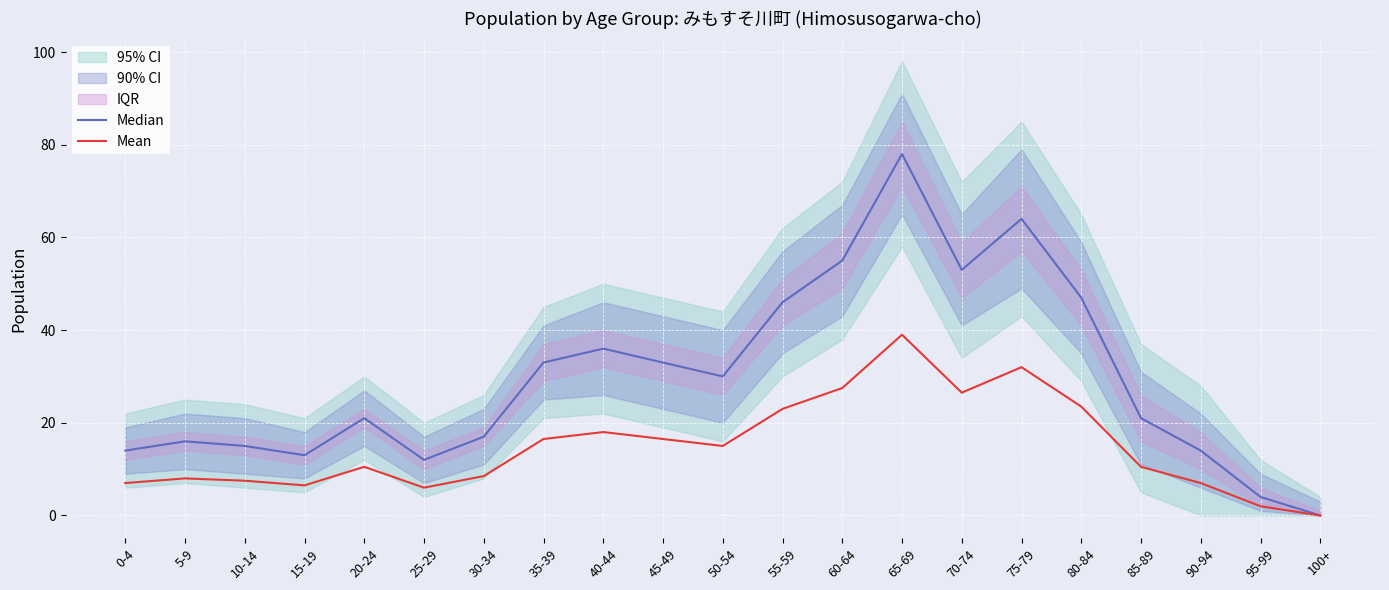

The value of Mean at 20-24 is 4.3. True or false?

False